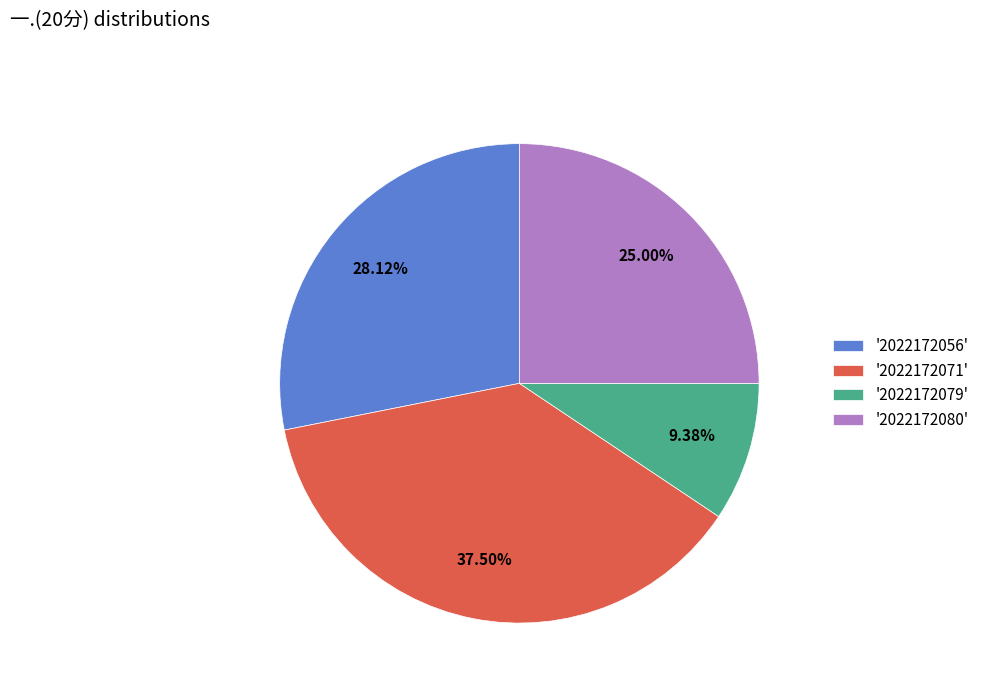

Count the number of slices in the pie.

4